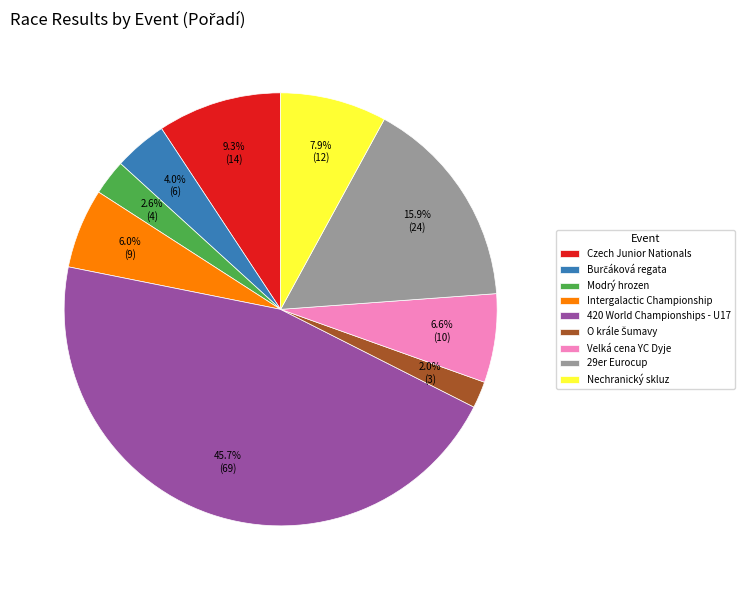

To the nearest percent, what portion does Intergalactic Championship represent?

6%